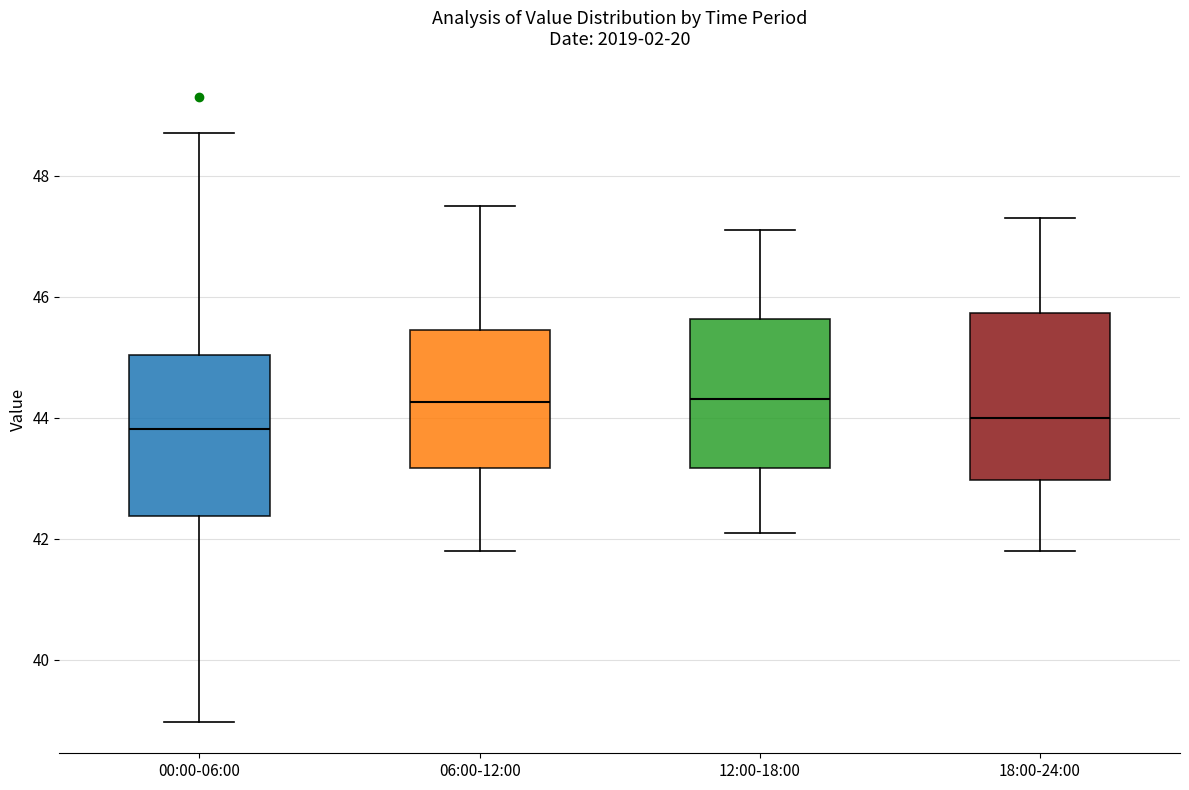

Where does the upper whisker of the box for 12:00-18:00 end on the y-axis? The values are not printed on the chart, so give them approximately, as read against the axis.

47.2